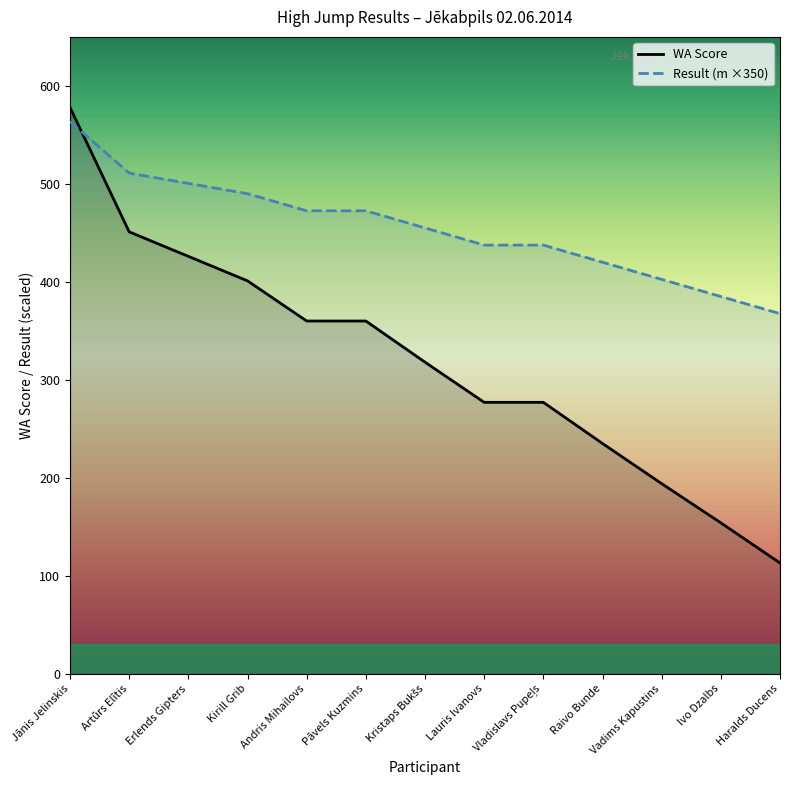

After their last crossing, which series has the higher values: Result (m ×350) or WA Score?

Result (m ×350)